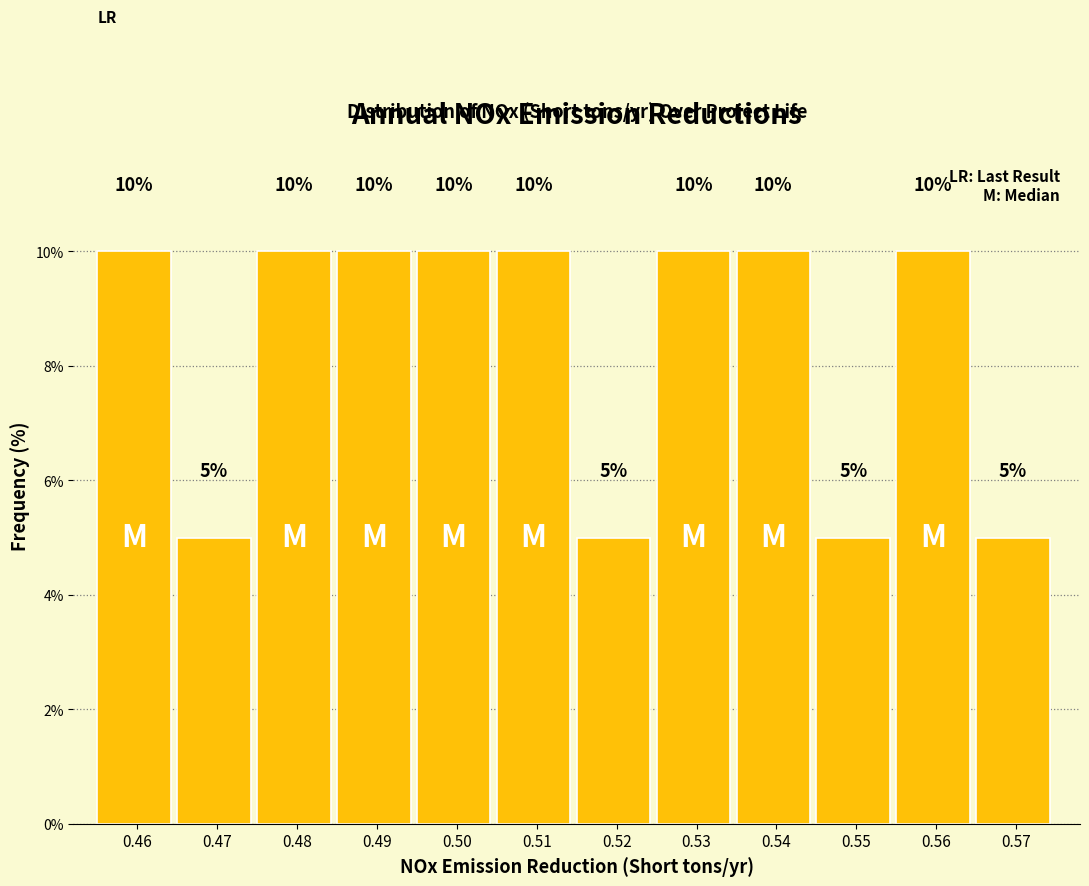

Reading left to right, extract all data points from this chart.

0.46=10	0.47=5	0.48=10	0.49=10	0.50=10	0.51=10	0.52=5	0.53=10	0.54=10	0.55=5	0.56=10	0.57=5